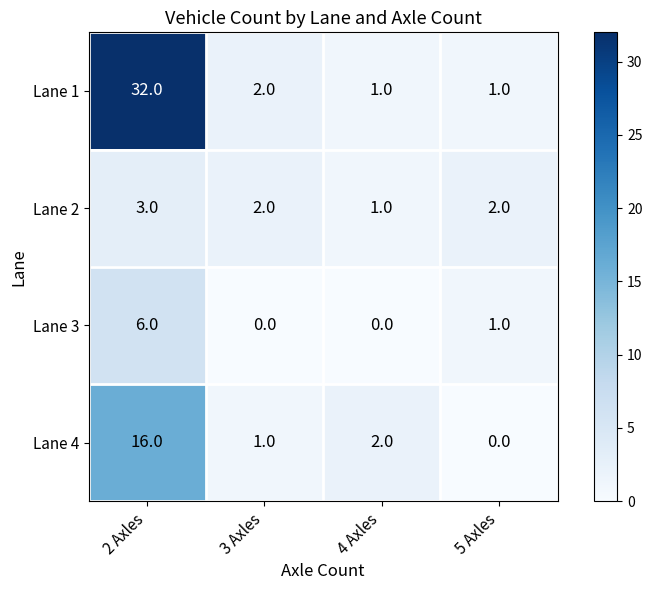

What is the difference between the maximum and minimum values in the Lane 3 series?

6